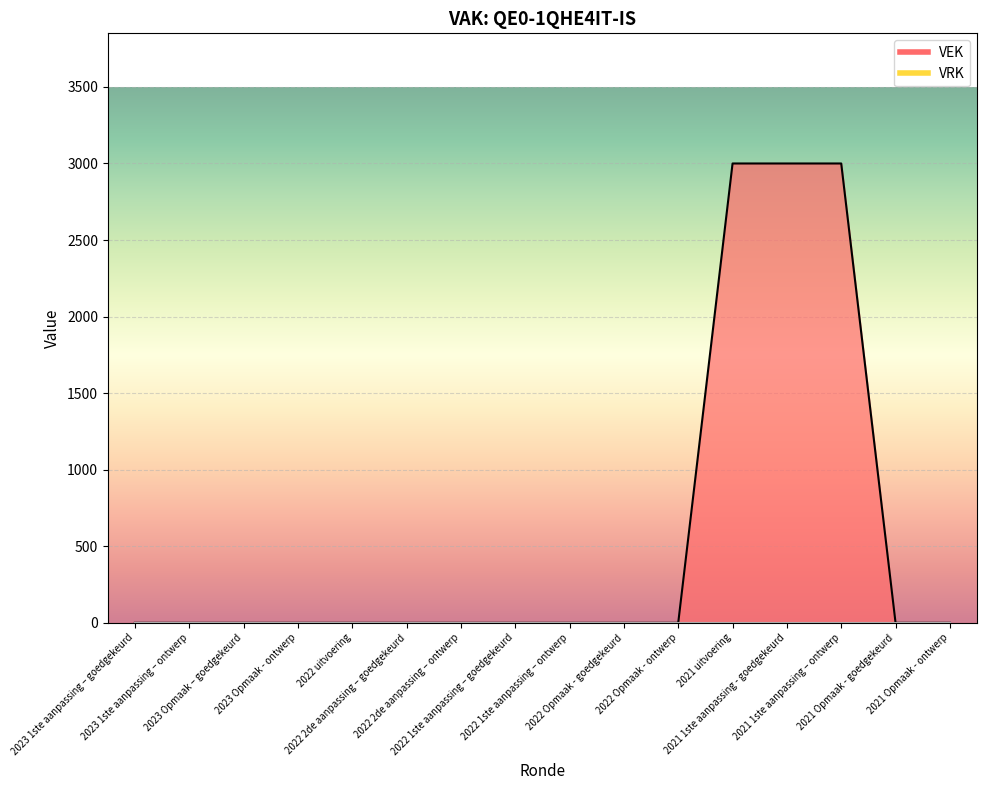

Where is the data nearest to the value 1500?

2023 1ste aanpassing – goedgekeurd